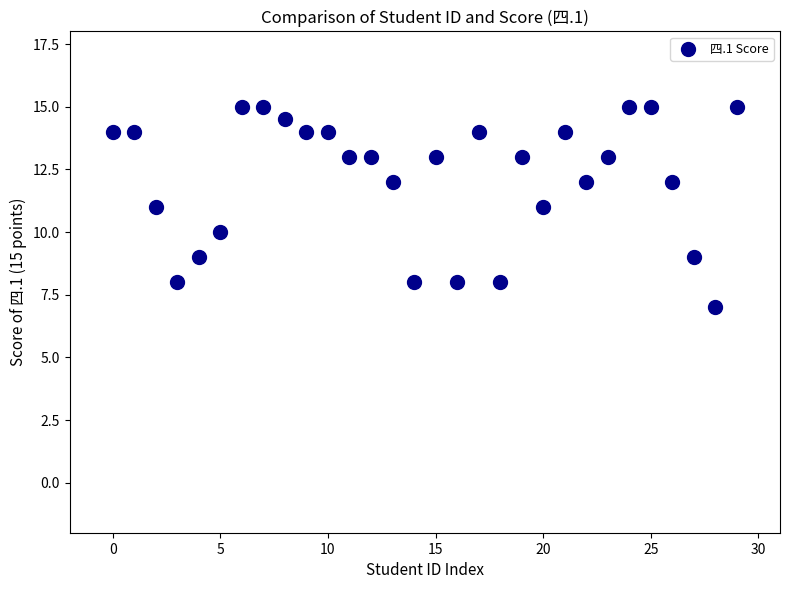

What is the range of Y values (max minus min)?

8.0